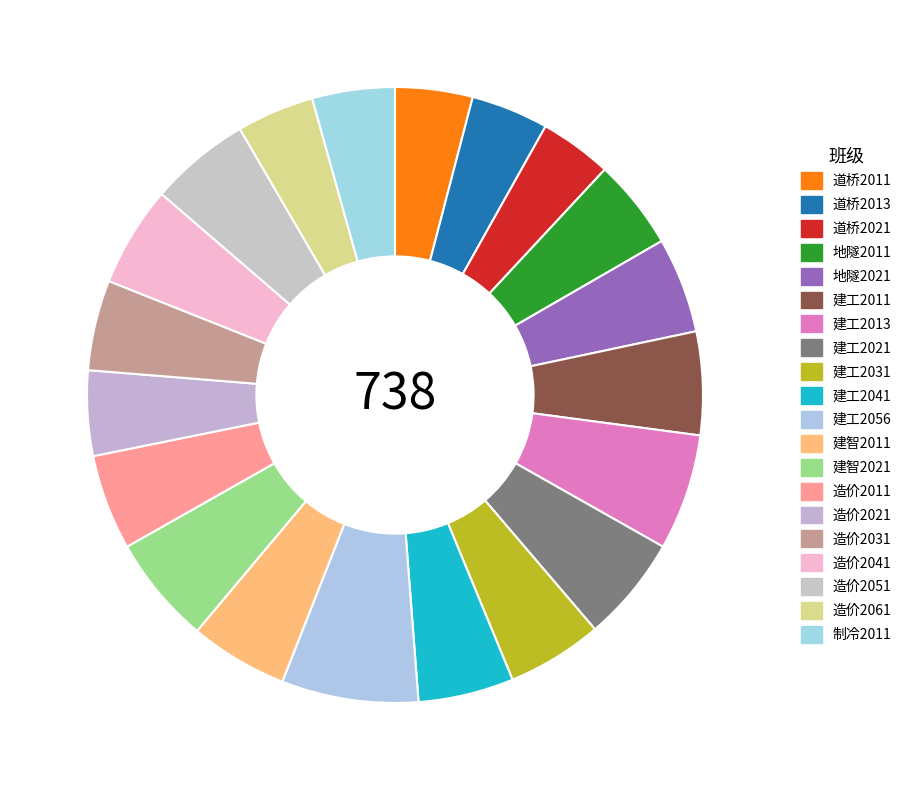

Rank the categories by value from lowest to highest.

道桥2021, 道桥2011, 道桥2013, 造价2061, 制冷2011, 造价2021, 地隧2011, 造价2031, 地隧2021, 建工2031, 建工2041, 造价2011, 建智2011, 造价2041, 造价2051, 建工2011, 建工2021, 建智2021, 建工2013, 建工2056